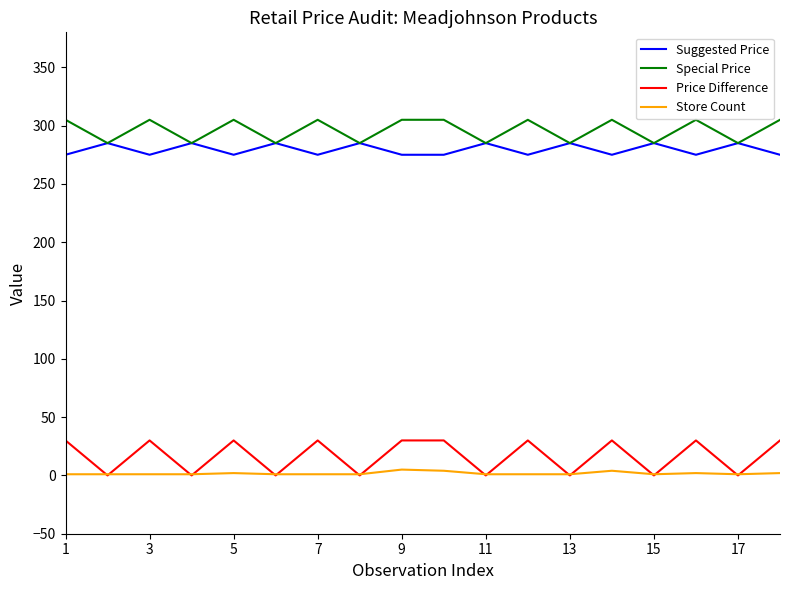

What is the maximum value for Special Price?

305